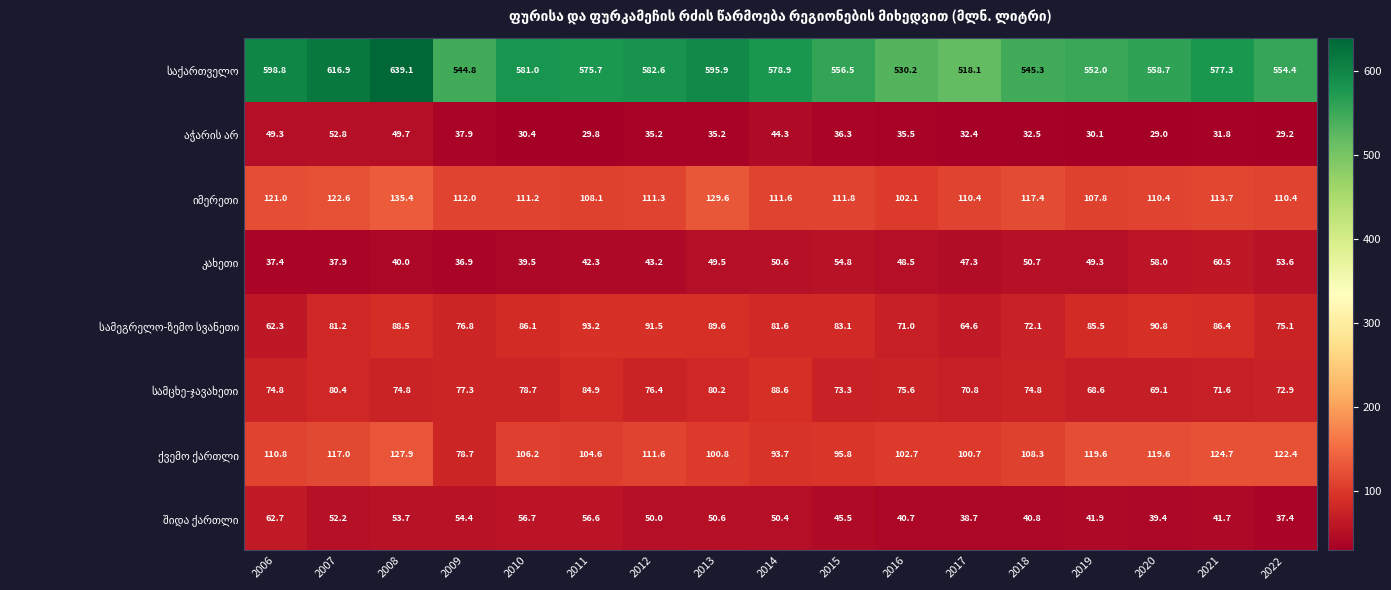

Count the number of data series in this chart.

8